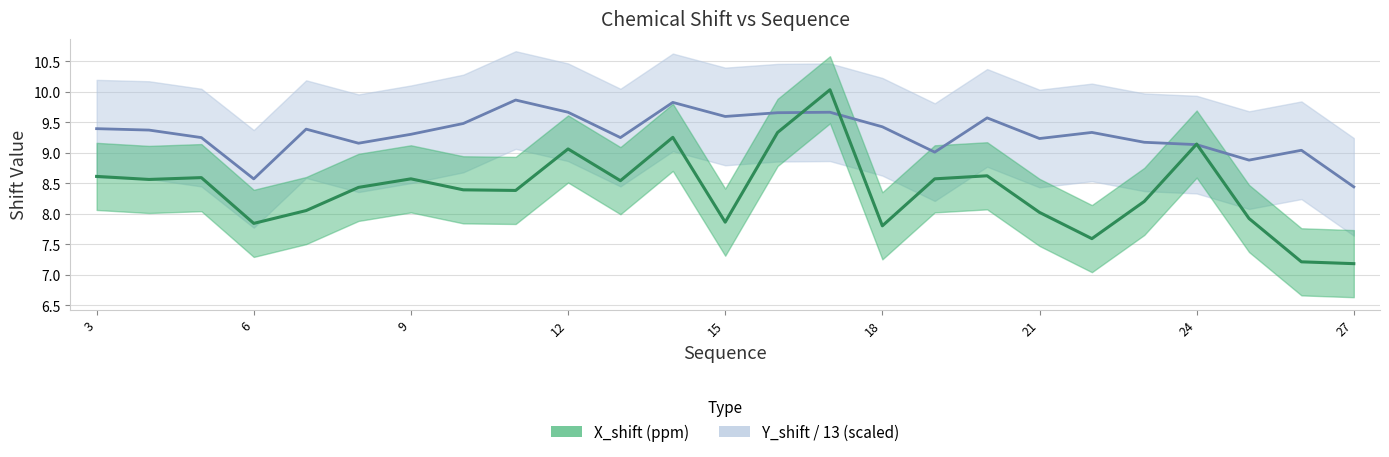

What is the minimum value shown in the chart?

7.2